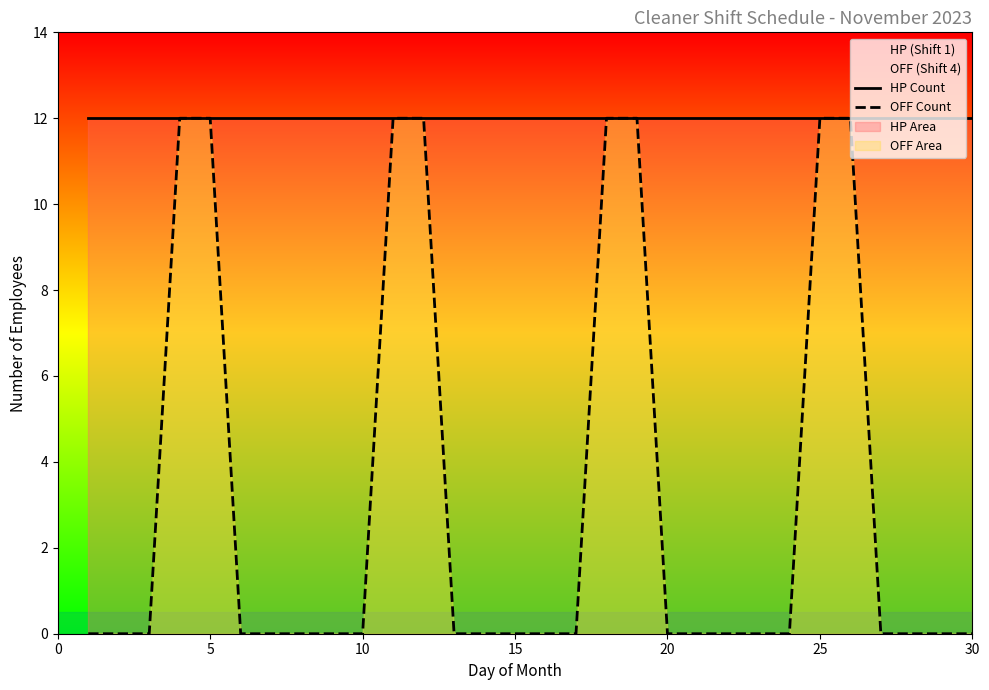

The value of HP Count at 7 is 5. True or false?

False